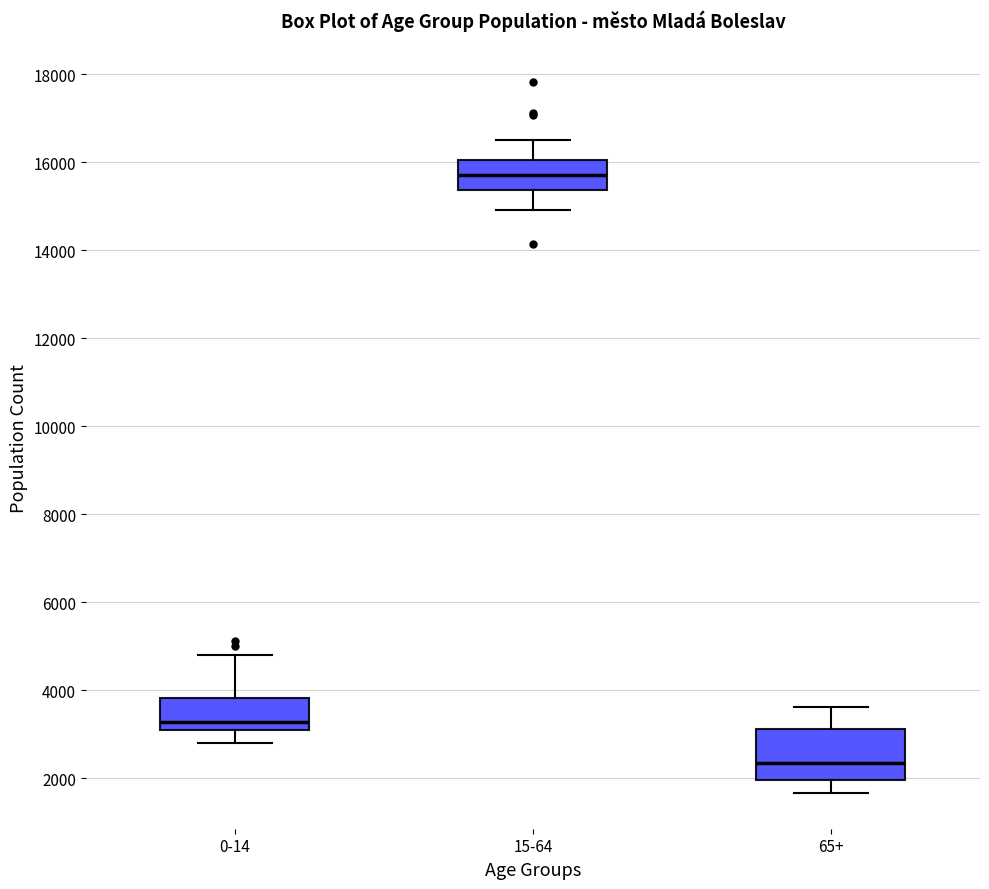

Reading left to right, read every box against the y-axis: the position of its median line, the range the box covers, and the ends of its whiskers. The values are not printed on the chart, so give them approximately, as read against the axis.

0-14: median 3200, box 3000 to 3800, whiskers 2800 to 4800
15-64: median 15800, box 15400 to 16000, whiskers 15000 to 16600
65+: median 2400, box 2000 to 3200, whiskers 1600 to 3600